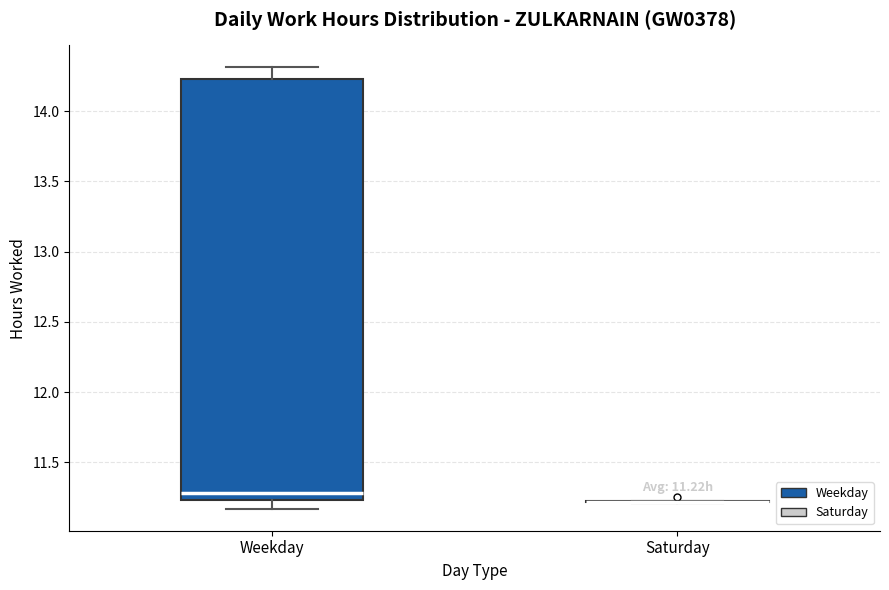

Reading left to right, read every box against the y-axis: the position of its median line, the range the box covers, and the ends of its whiskers. The values are not printed on the chart, so give them approximately, as read against the axis.

Weekday: median 11.30, box 11.25 to 14.25, whiskers 11.15 to 14.30
Saturday: box collapsed to a line at 11.20, whiskers 11.20 to 11.25